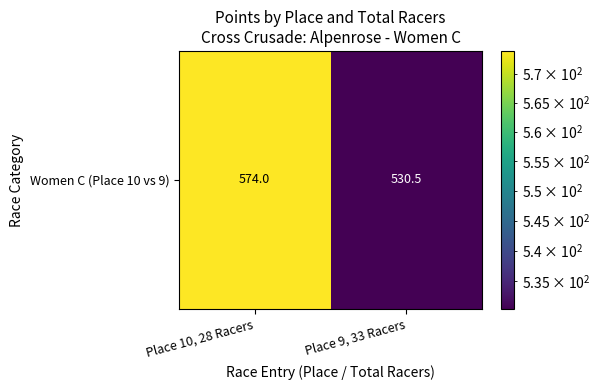

Where does the data first go above 573?

Place 10, 28 Racers